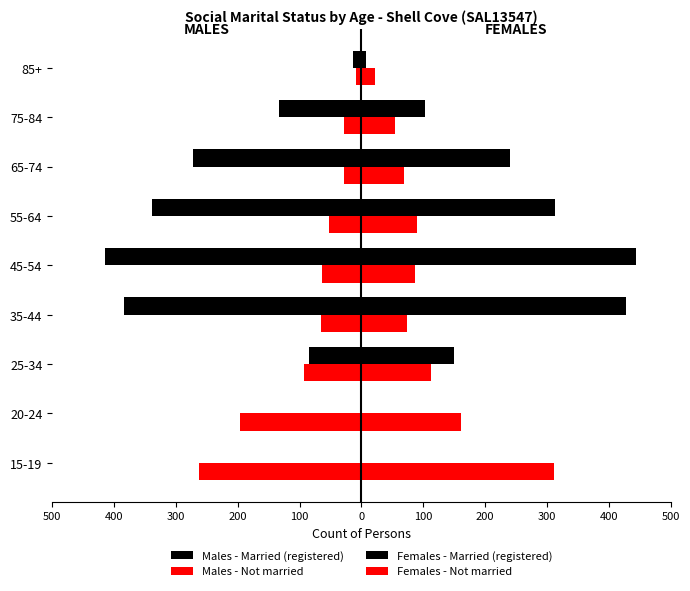

List the series in order of their peak value, highest first.

Females - Married (registered), Females - Not married, Males - Married (registered), Males - Not married